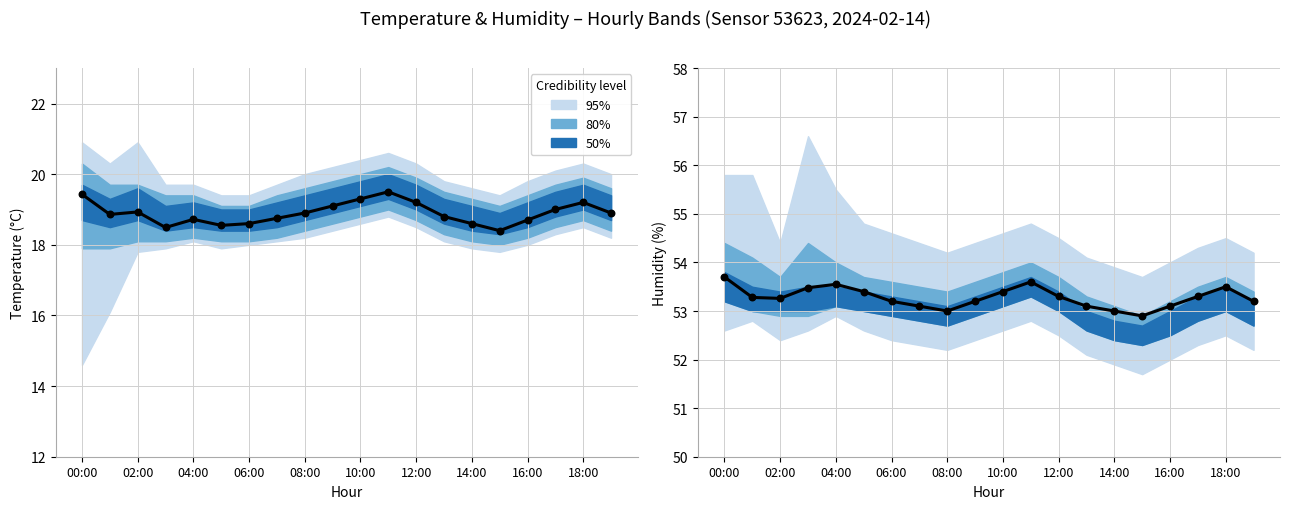

Is the value of humidity at 13 greater than the value of temperature at 18:00?

Yes